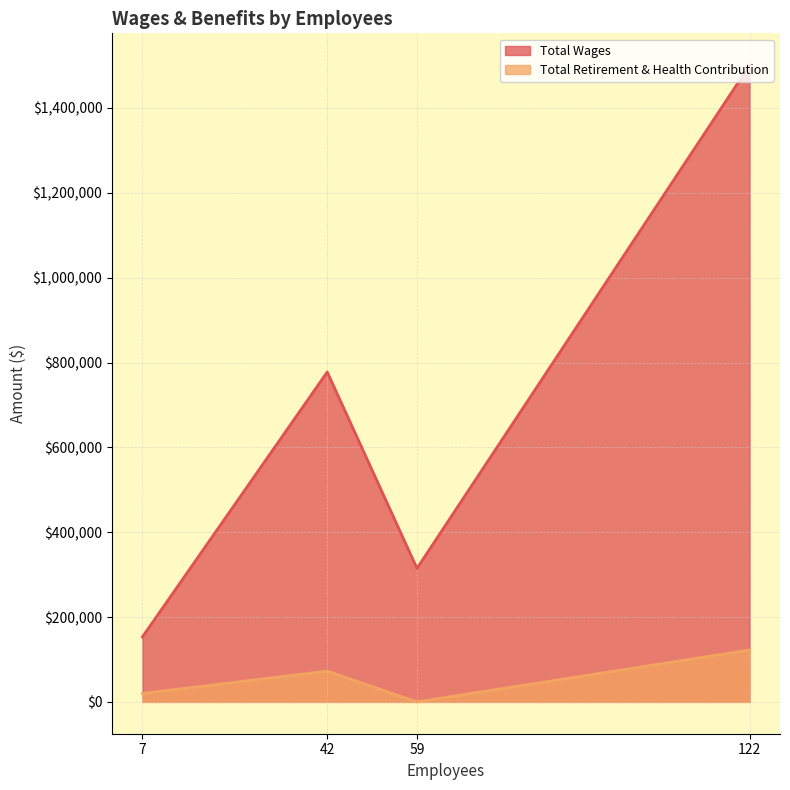

The value of Total Wages at 42 is 777662. True or false?

True